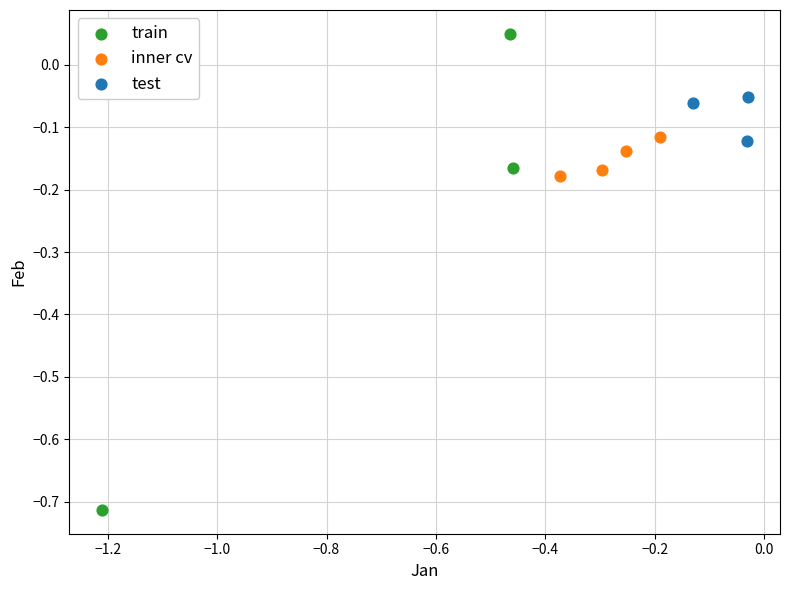

Which series contains the highest Y value?

train